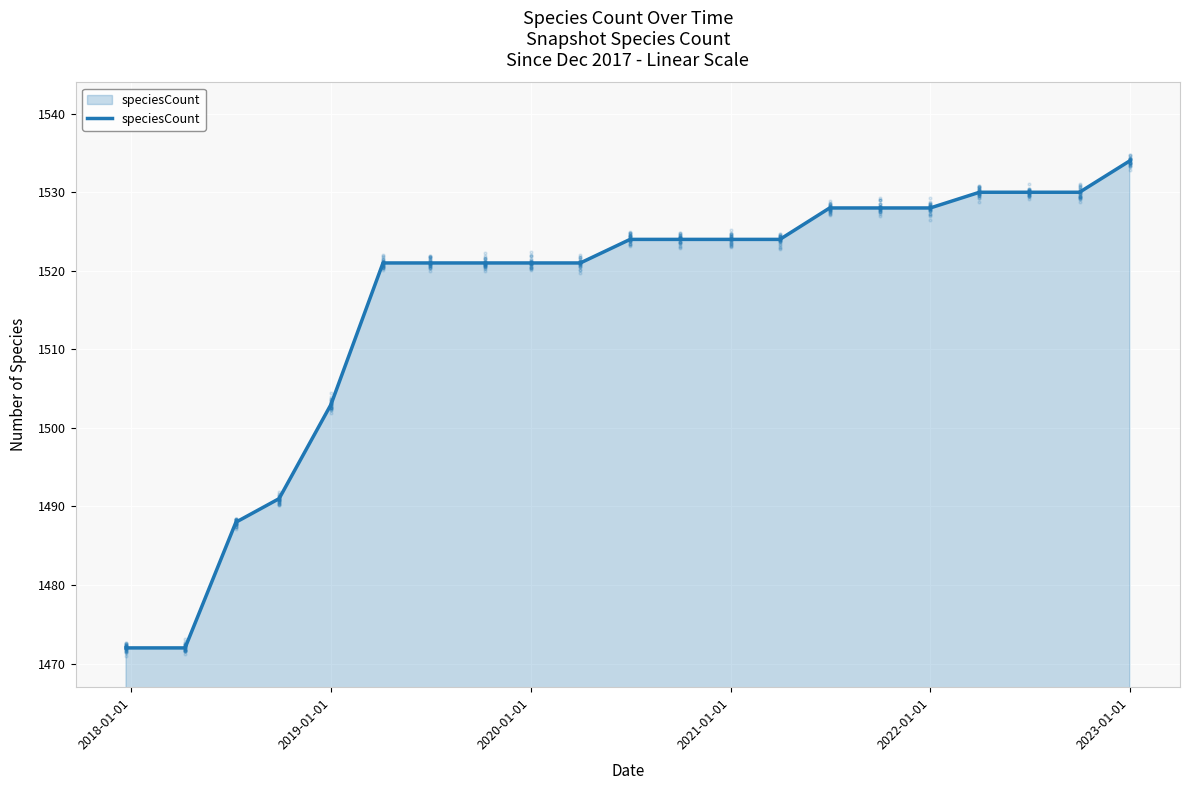

What is the maximum value for speciesCount?

1534